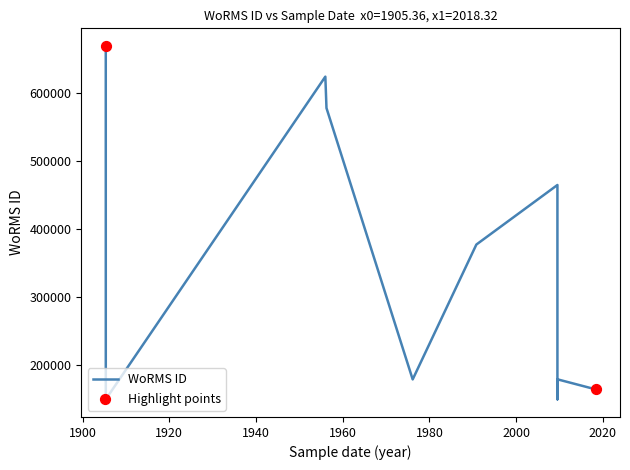

What is the change in value from 2009-07-13 to 2018-04-25?

-14561